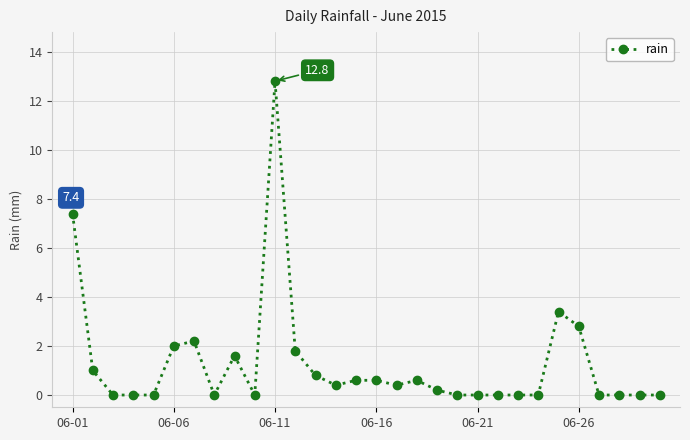

True or false: the data has more than 2 interior local peaks.

True